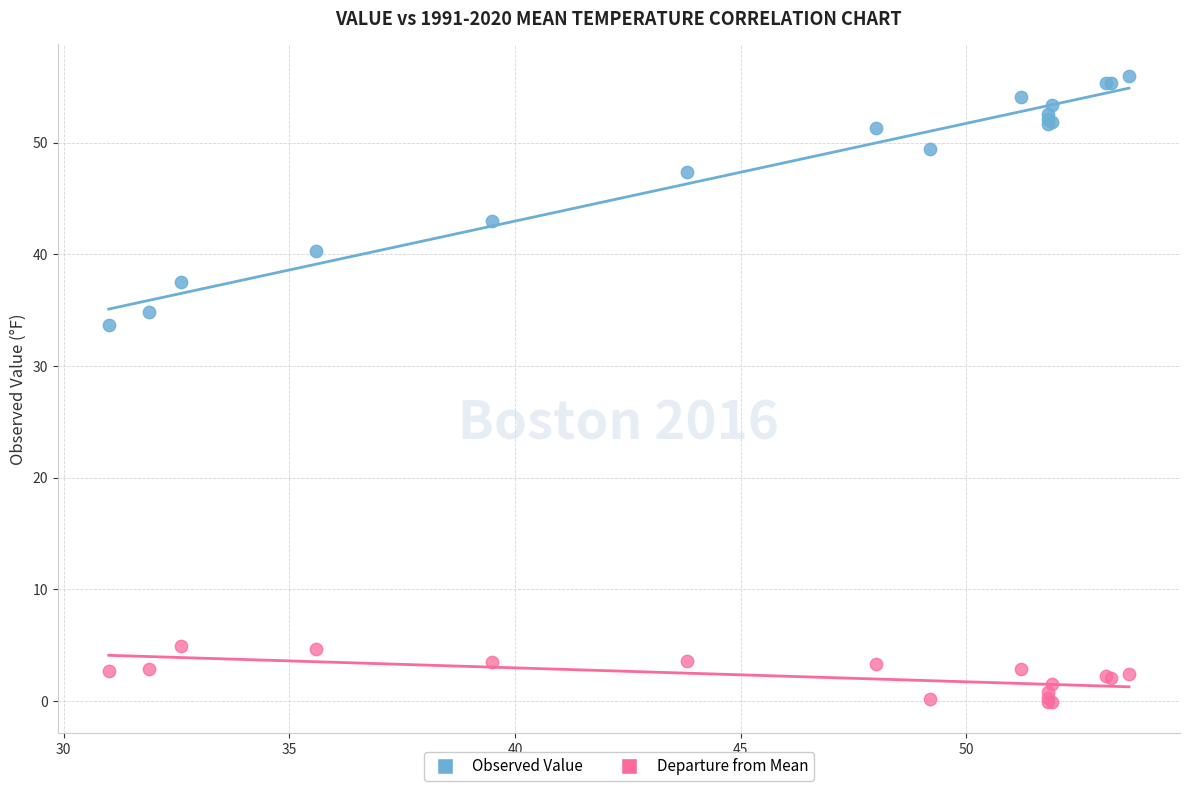

In the Observed Value series, what Y value is closest to 44?

43.0